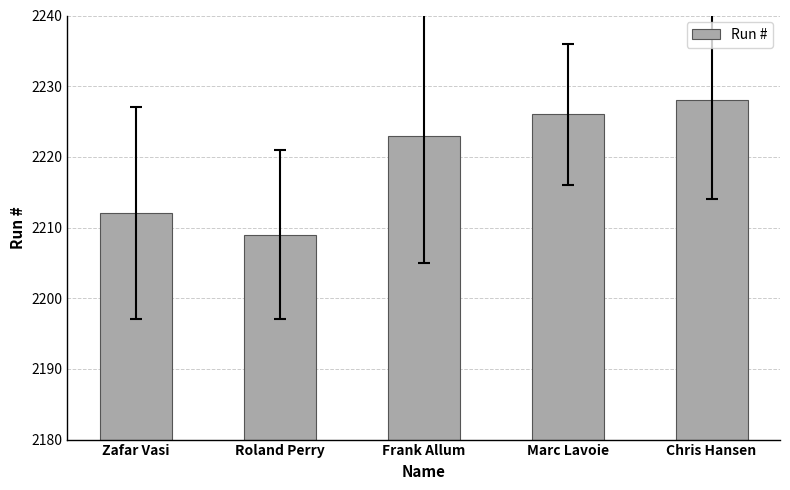

Rank the categories by value from highest to lowest.

Chris Hansen, Marc Lavoie, Frank Allum, Zafar Vasi, Roland Perry